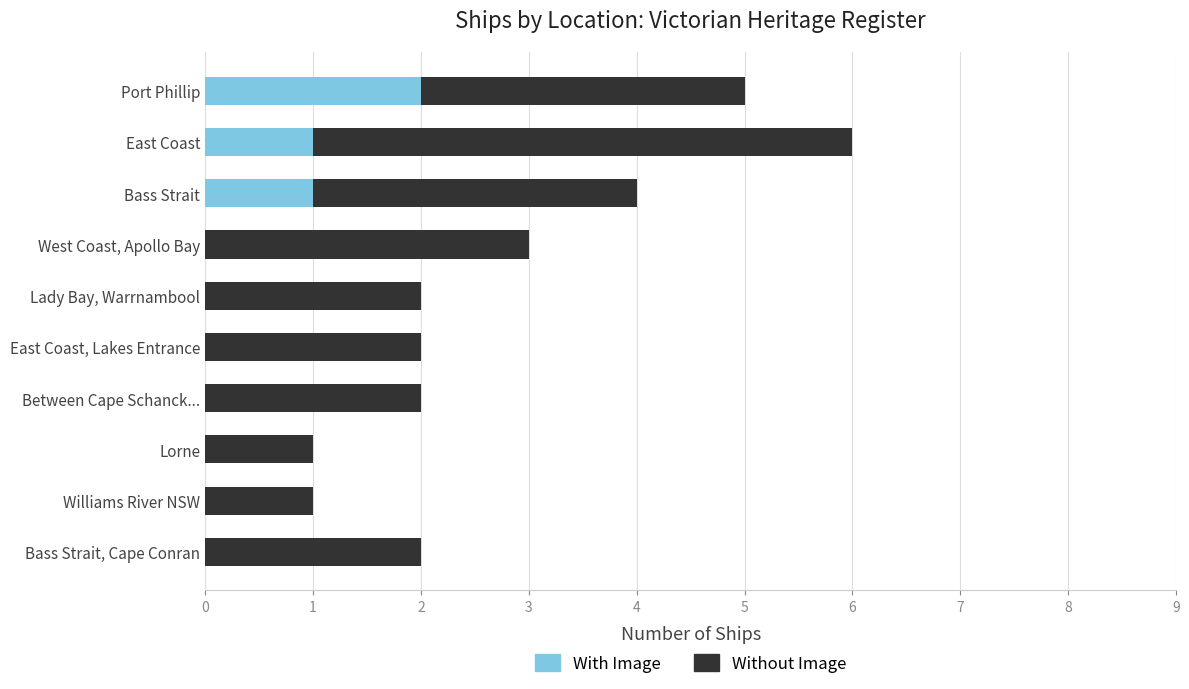

True or false: With Image has a value of 3 at Port Phillip.

False